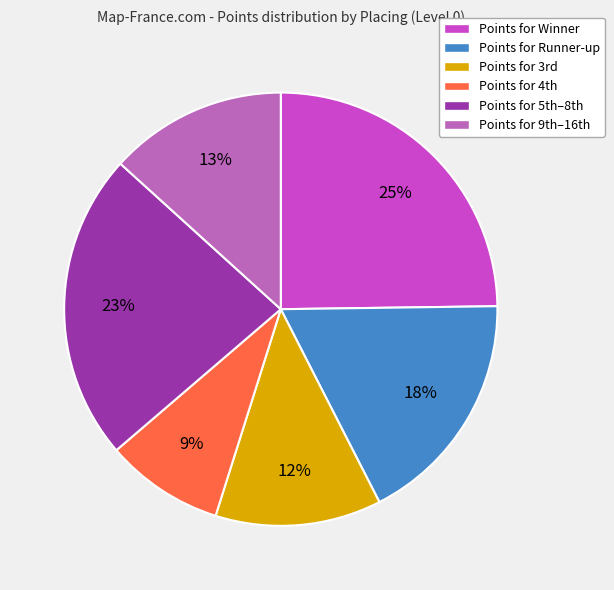

How many slices are in this pie chart?

6